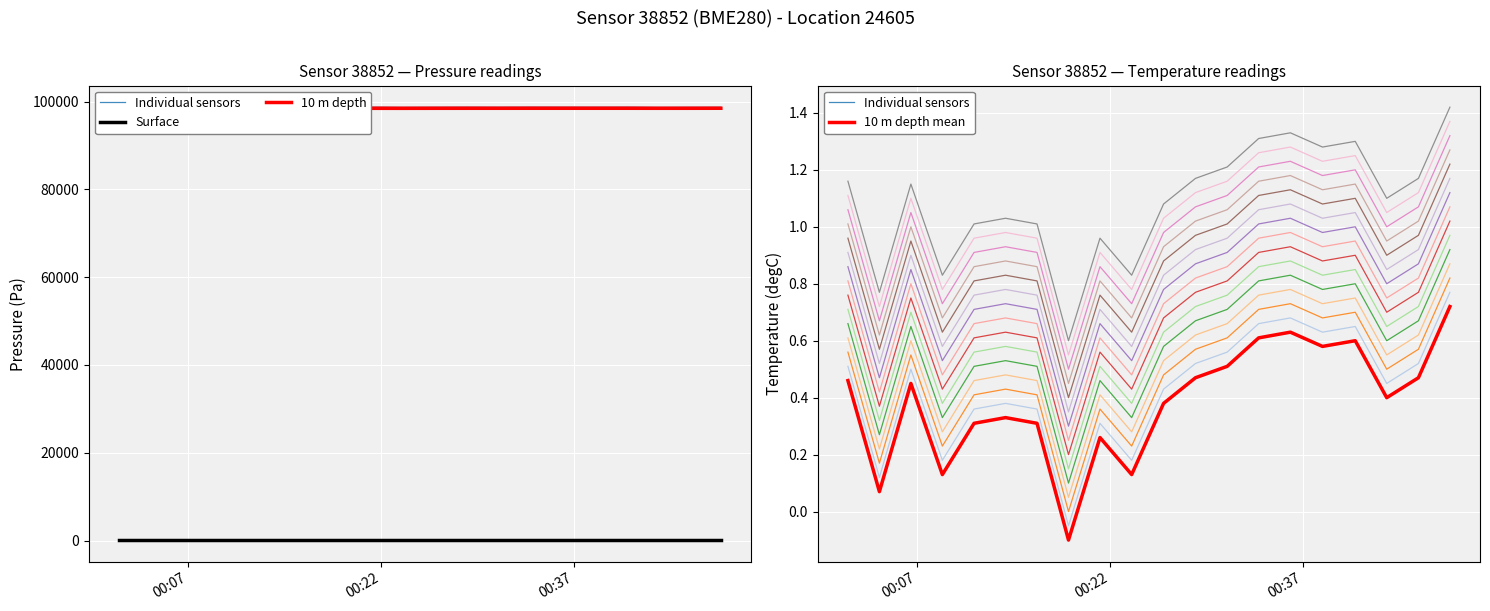

True or false: Surface and 10 m depth mean intersect in this chart.

False